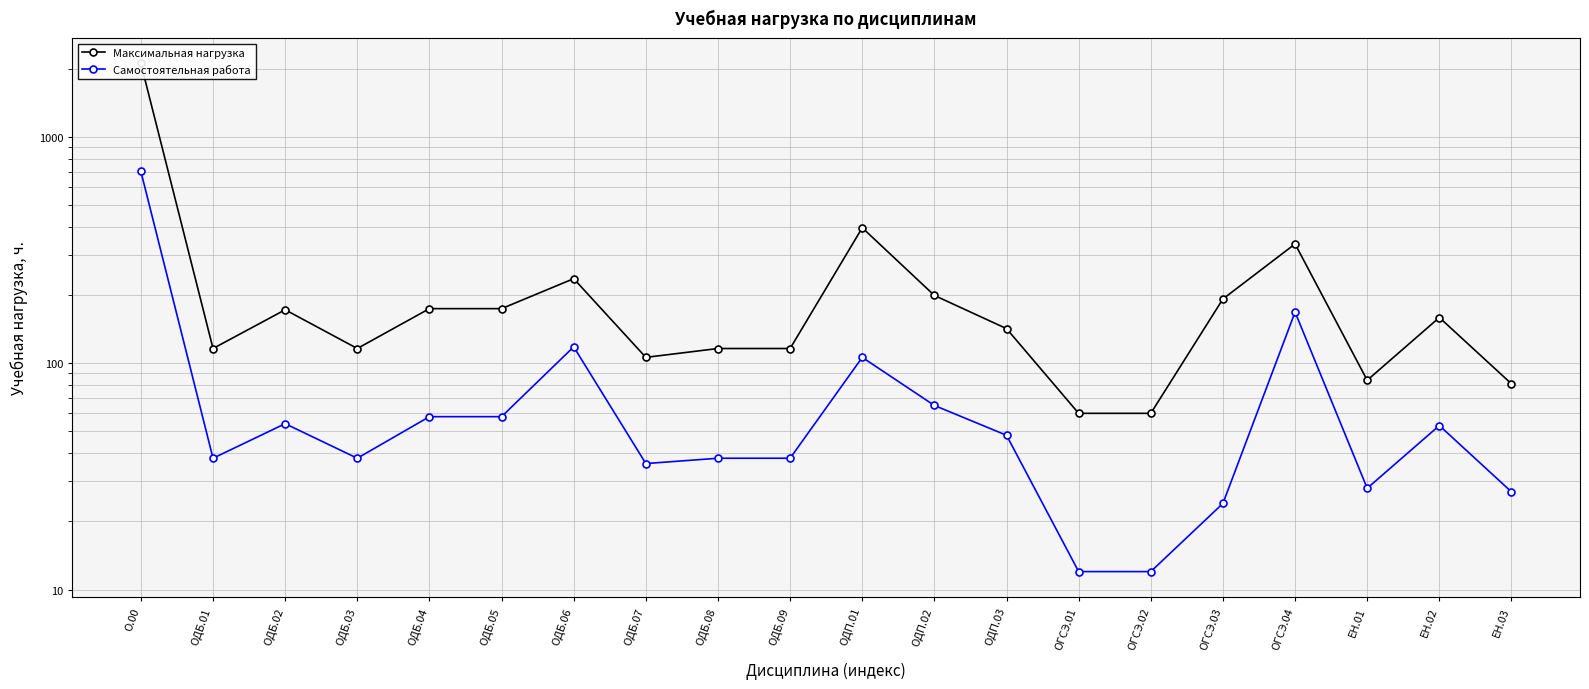

How many data points in Максимальная нагрузка are above 159?

9